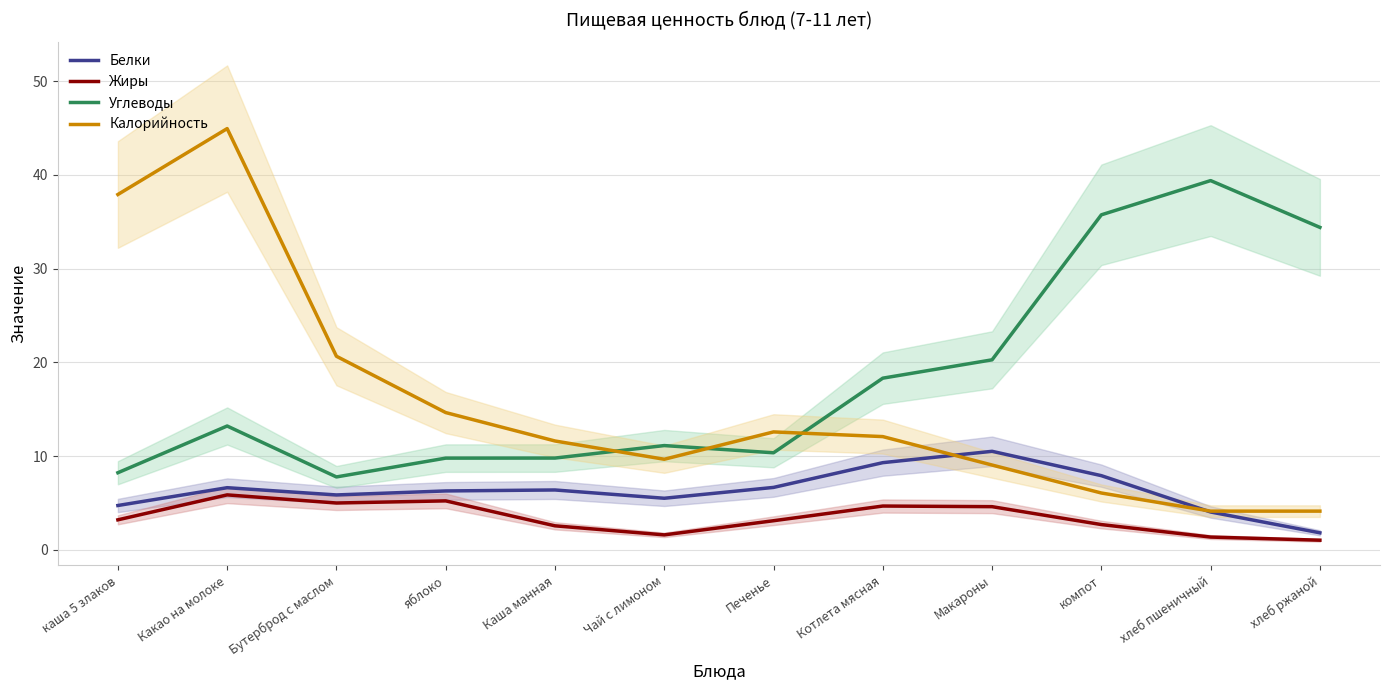

Rank the categories by Белки value from lowest to highest.

хлеб ржаной, хлеб пшеничный, каша 5 злаков, Чай с лимоном, Бутерброд с маслом, яблоко, Каша манная, Какао на молоке, Печенье, компот, Котлета мясная, Макароны